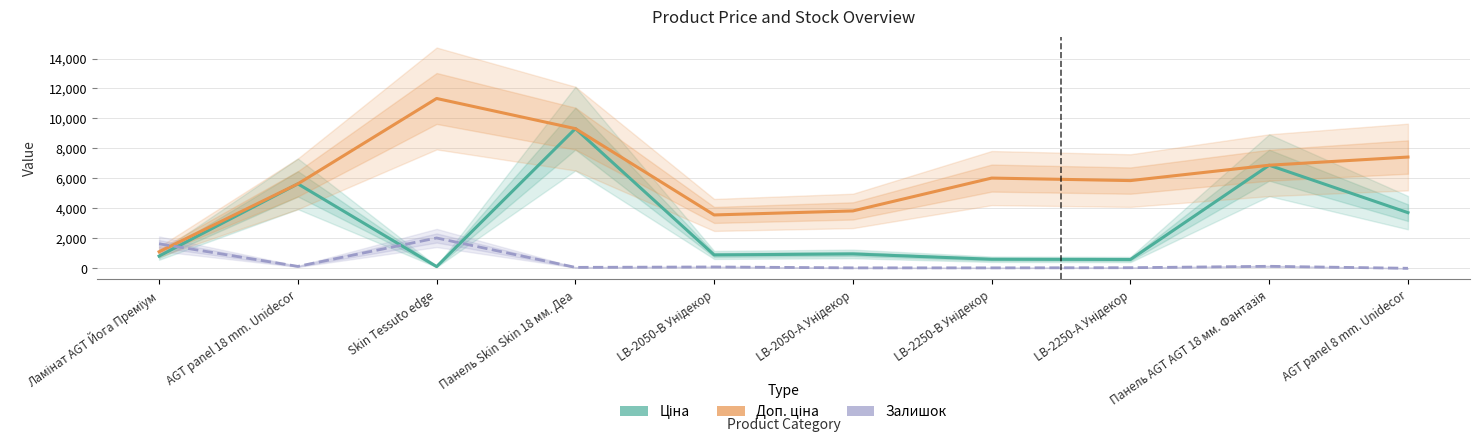

How many data points does each series have?

10